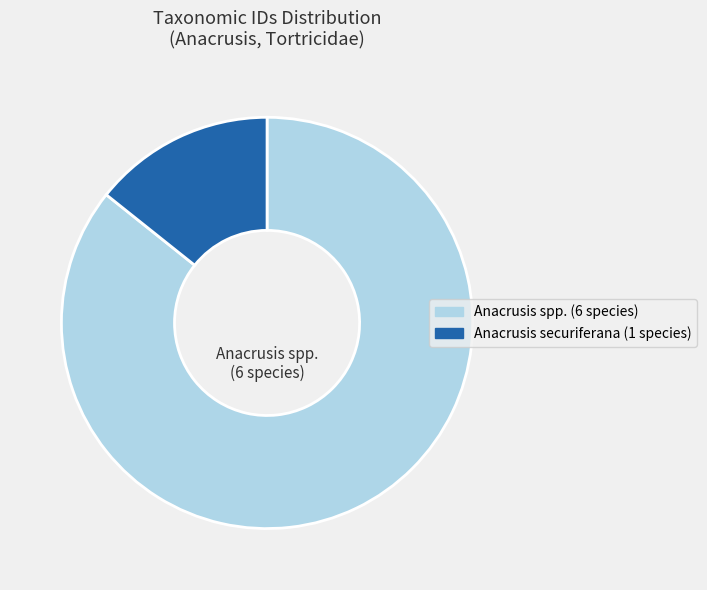

Is there any slice that represents more than half of the pie?

Yes